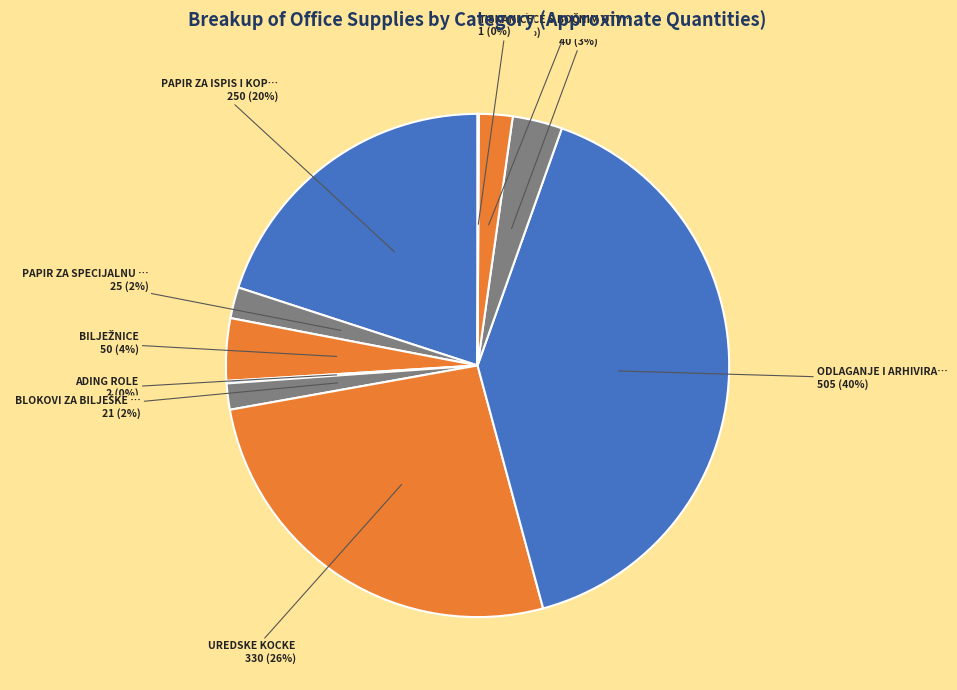

To the nearest percent, what is the average slice percentage?

10%